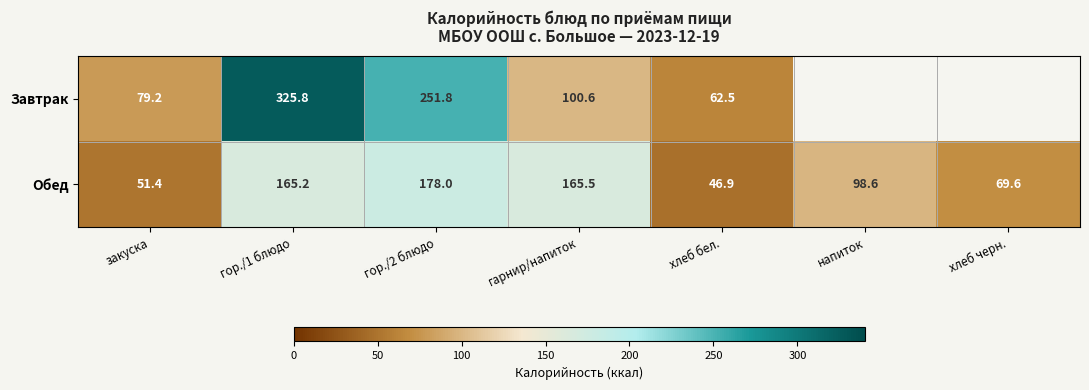

What is the greatest value displayed?

325.8